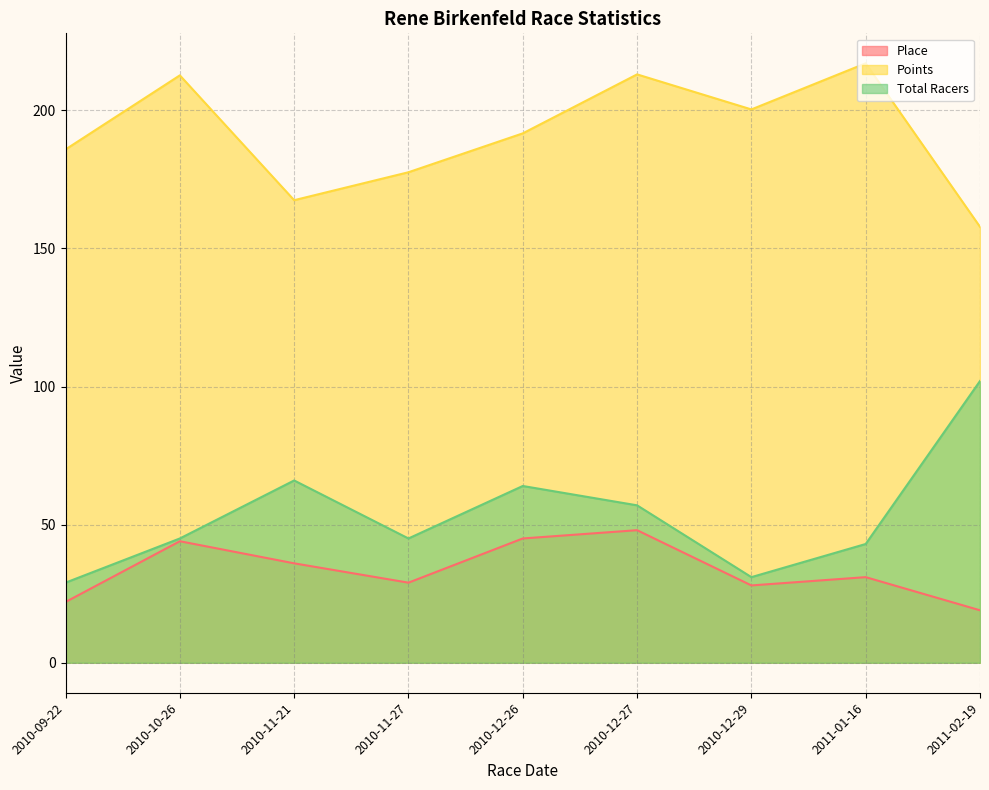

True or false: Place and Total Racers intersect in this chart.

False